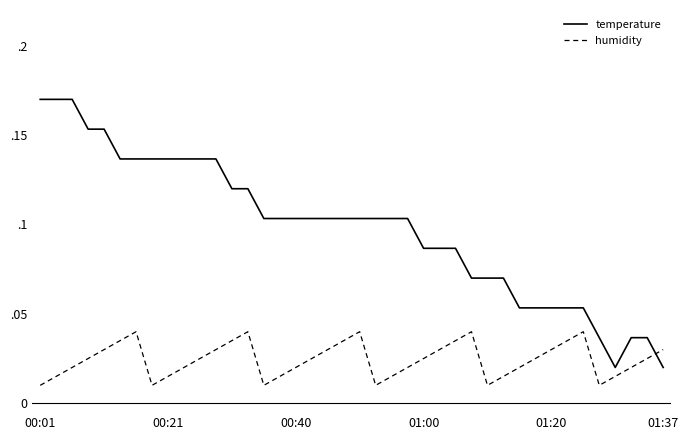

Is this an area chart (filled region under the line)?

No